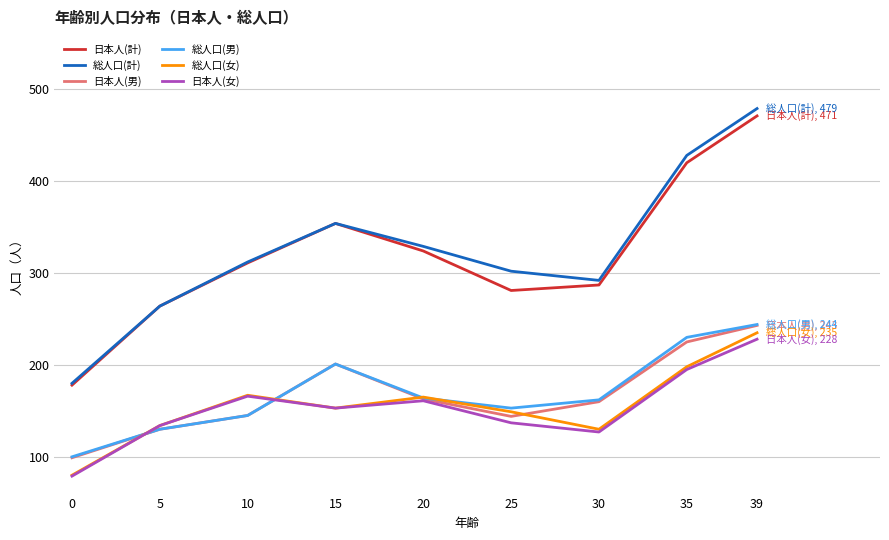

At which label does 日本人(計) reach its peak?

39